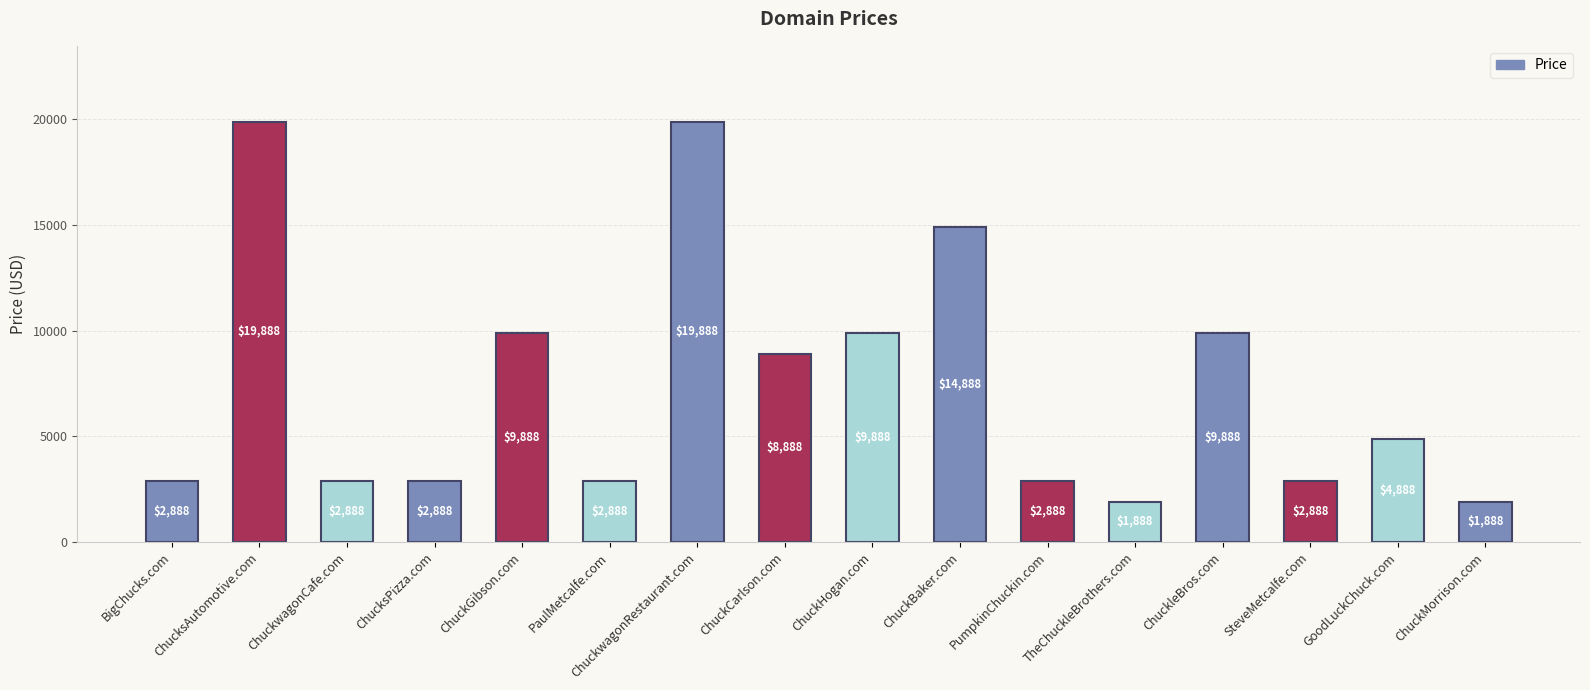

What is the ratio of the value at PaulMetcalfe.com to the value at TheChuckleBrothers.com?

1.5